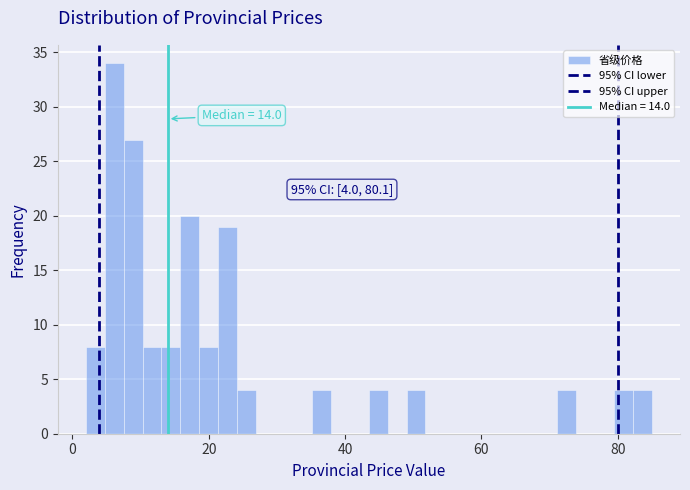

Read against the x-axis, roughly where is the centre of the tallest bar?

6